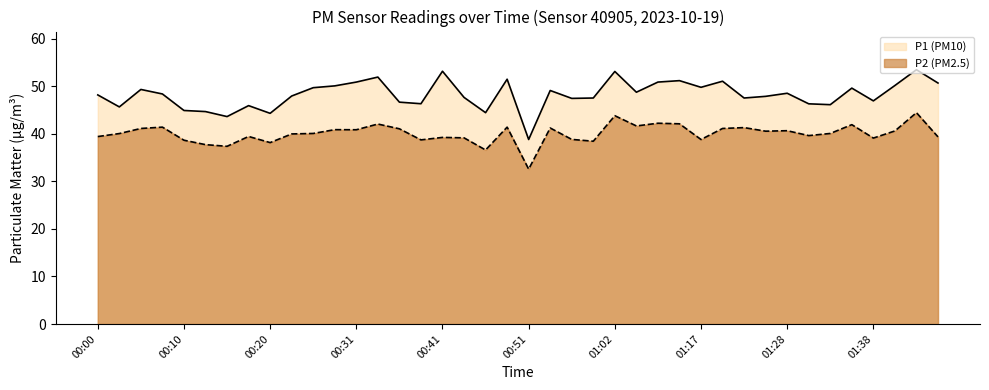

What is the label of the 31st point from the left?

01:23